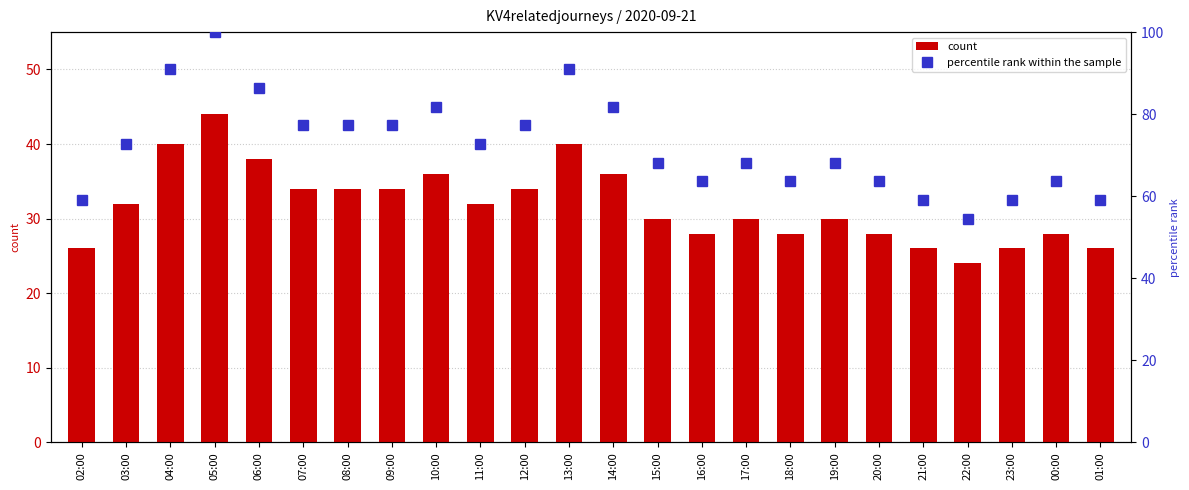

Rank the series by their maximum value, from lowest to highest.

count, percentile rank within the sample